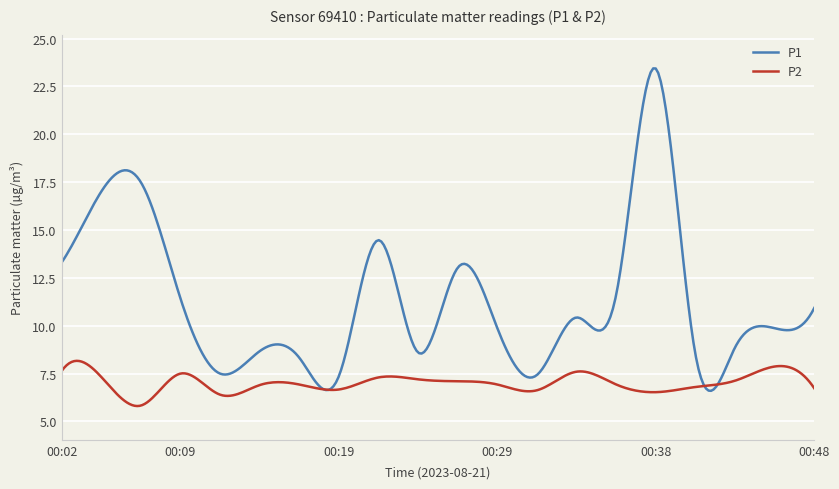

True or false: P1 and P2 cross at least once.

True